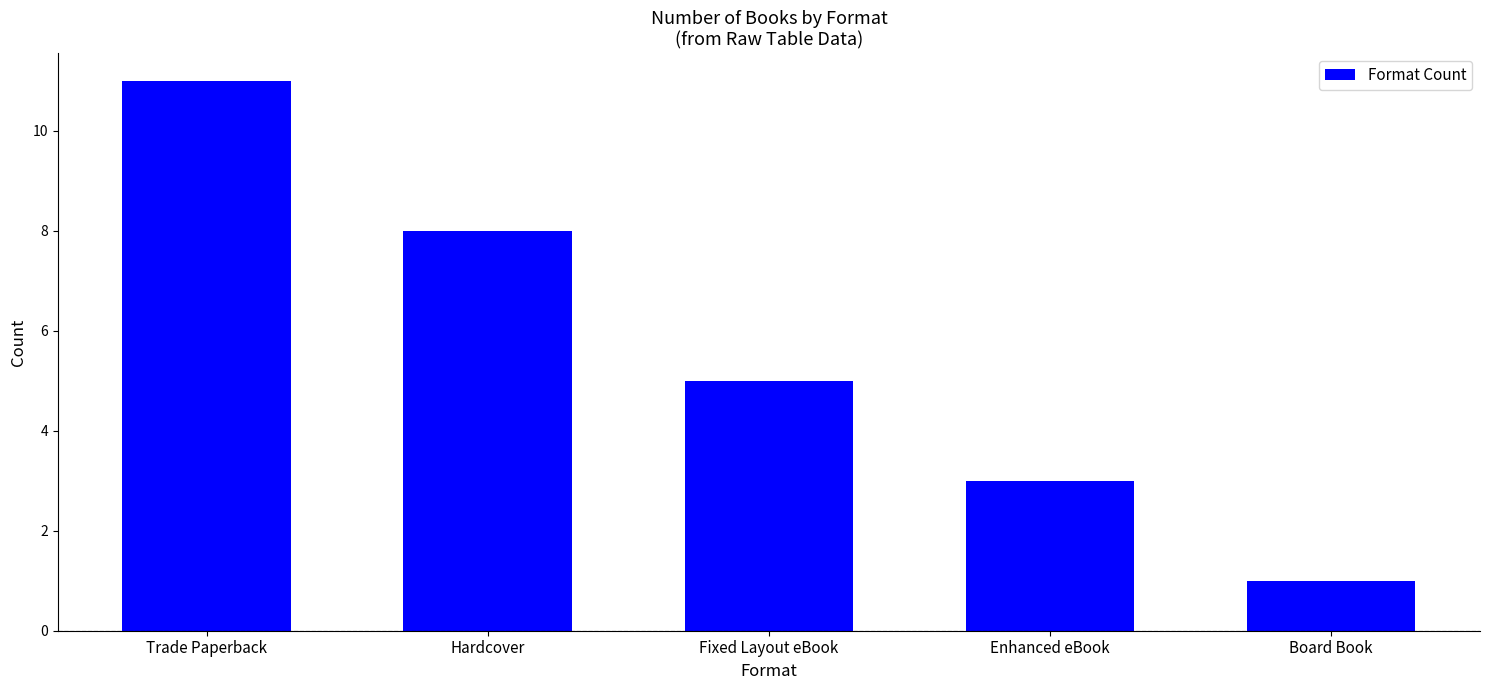

The chart shows a value of 3 at Enhanced eBook. True or false?

True